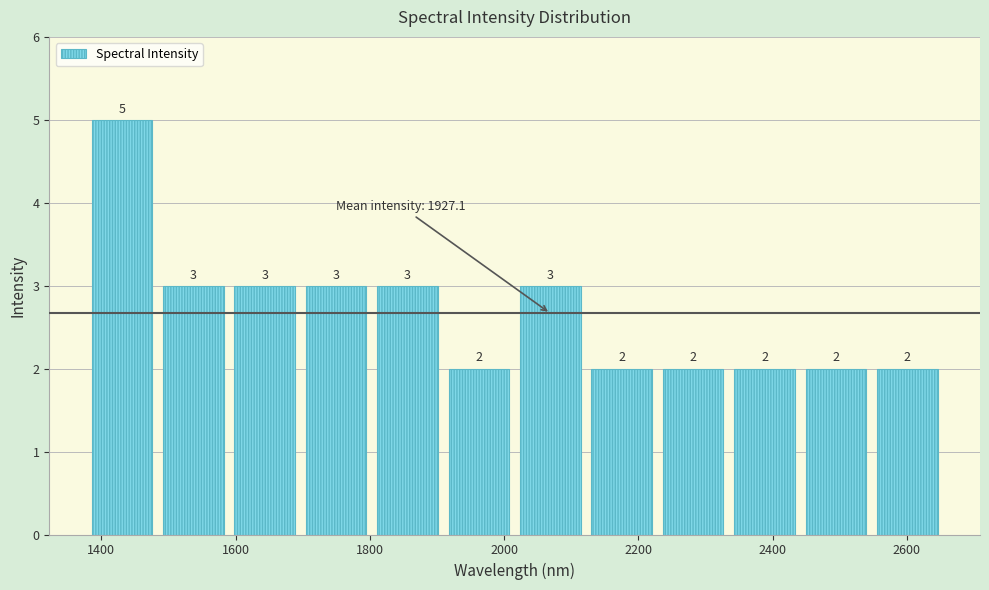

Reading left to right, transcribe this chart: for each bar, give the range it covers on the x-axis and its height. The bar edges are not printed on the chart, so give them approximately, as read against the axis.

1380 to 1480: 5
1480 to 1600: 3
1600 to 1700: 3
1700 to 1800: 3
1800 to 1900: 3
1900 to 2020: 2
2020 to 2120: 3
2120 to 2220: 2
2220 to 2340: 2
2340 to 2440: 2
2440 to 2540: 2
2540 to 2660: 2